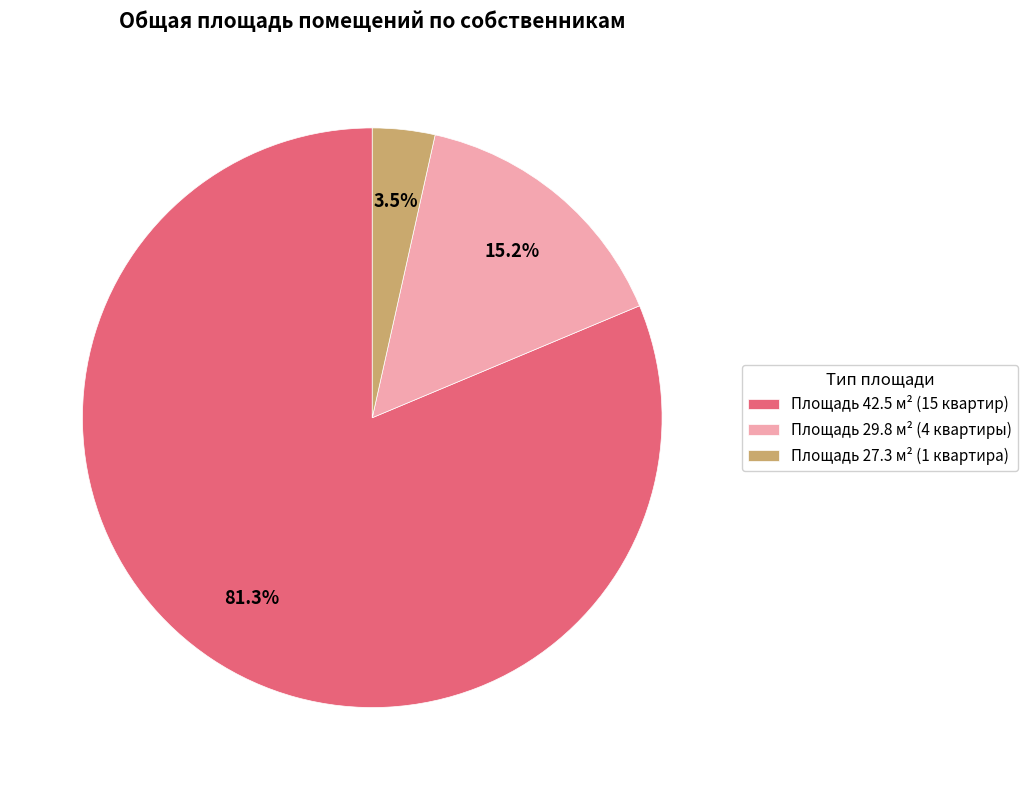

What percentage do Площадь 29.8 м² (4 квартиры) and Площадь 42.5 м² (15 квартир) together represent?

96.5%